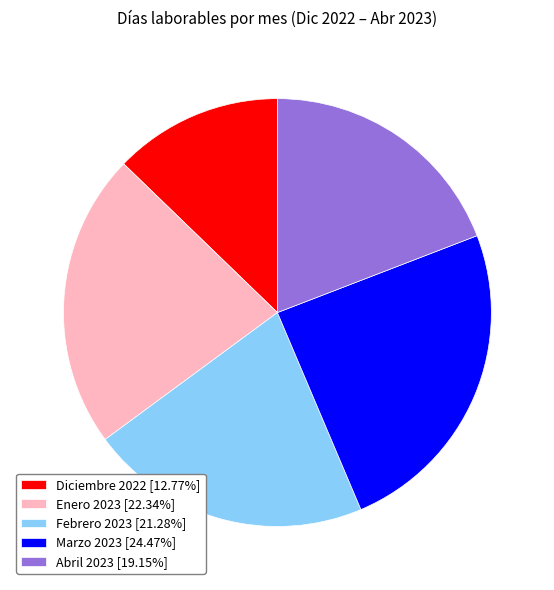

Do Enero 2023 [22.34%] and Marzo 2023 [24.47%] together represent more than half of the pie?

No